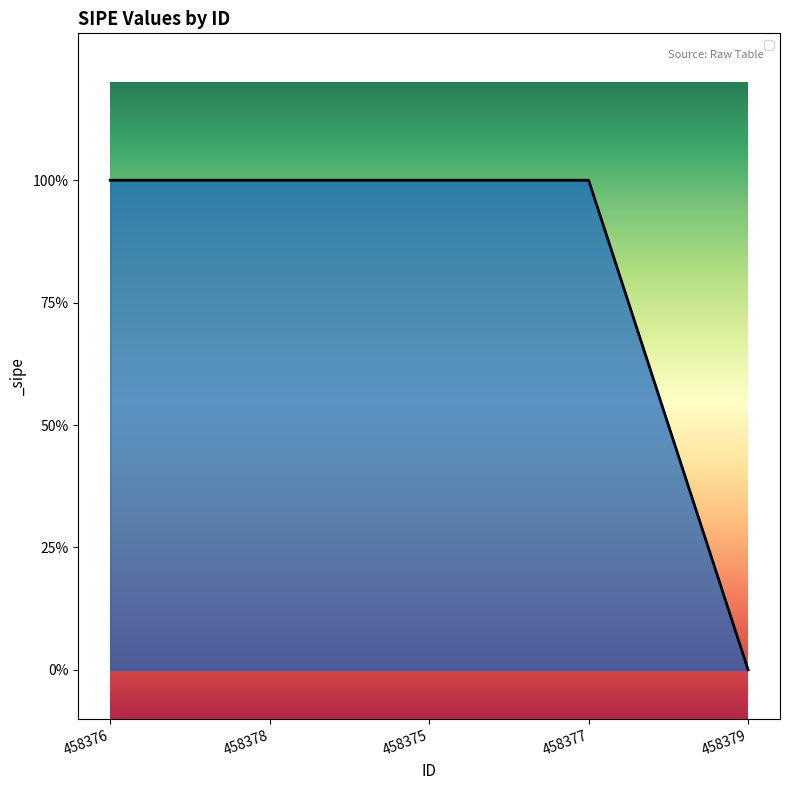

Which label corresponds to the largest value in the chart?

458376